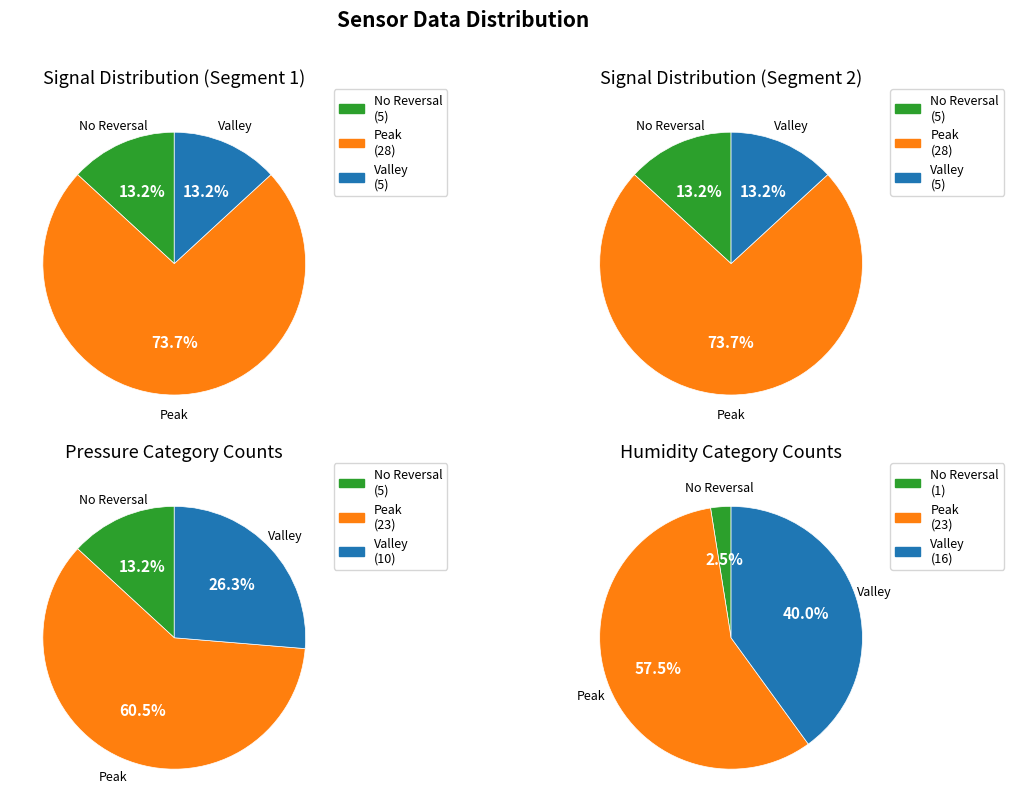

Does any single category account for the majority?

Yes